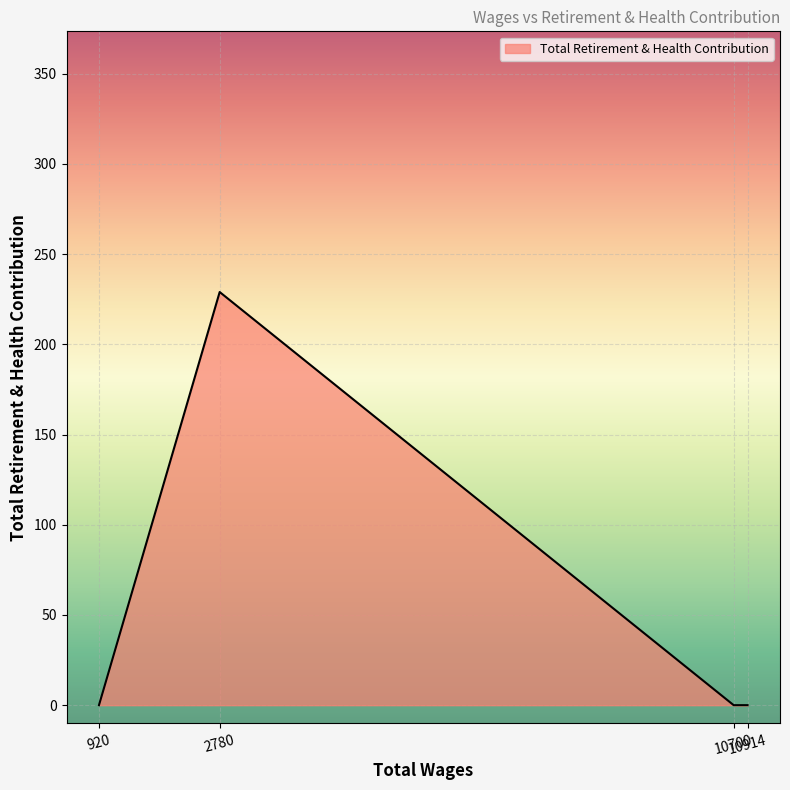

How many interior local peaks (higher than both neighbors) does the data have?

1